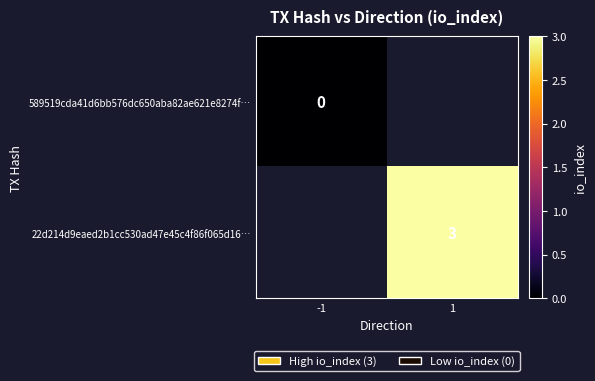

The value of 22d214d9eaed2b1cc530ad47e45c4f86f065d16… at 1 is 3. True or false?

True